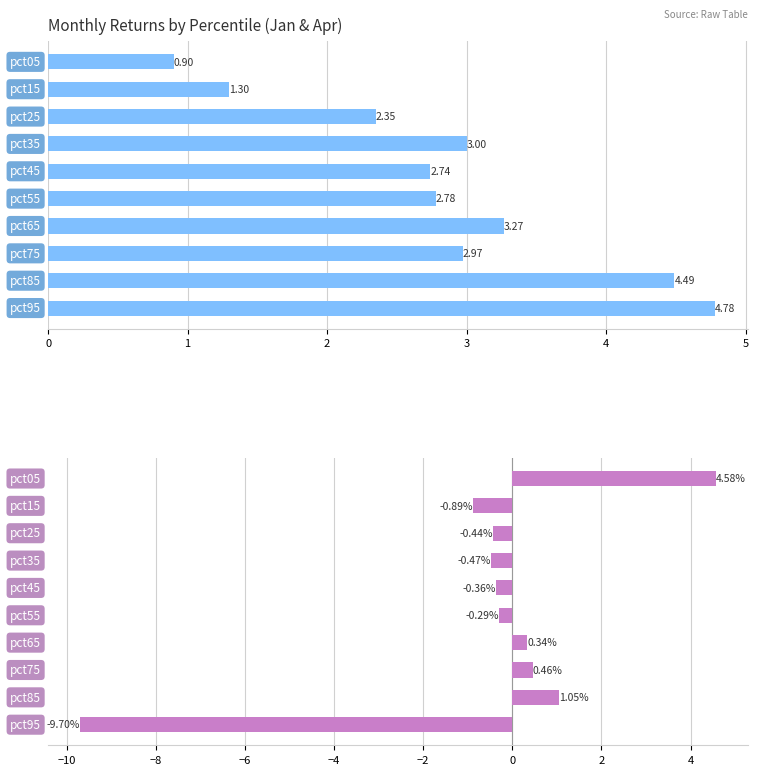

How many categories are shown in the chart?

10